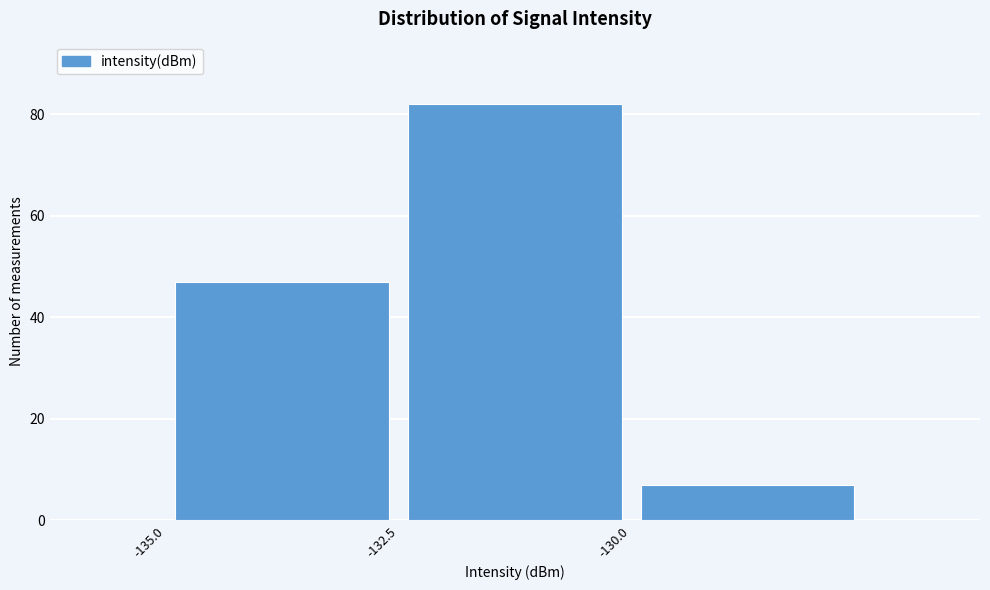

Reading left to right, transcribe this chart: for each bar, give the range it covers on the x-axis and its height. The values are not printed on the chart, so give them approximately, as read against the axis.

-135.0 to -132.5: 48
-132.5 to -130.0: 82
-130.0 to -127.5: 8